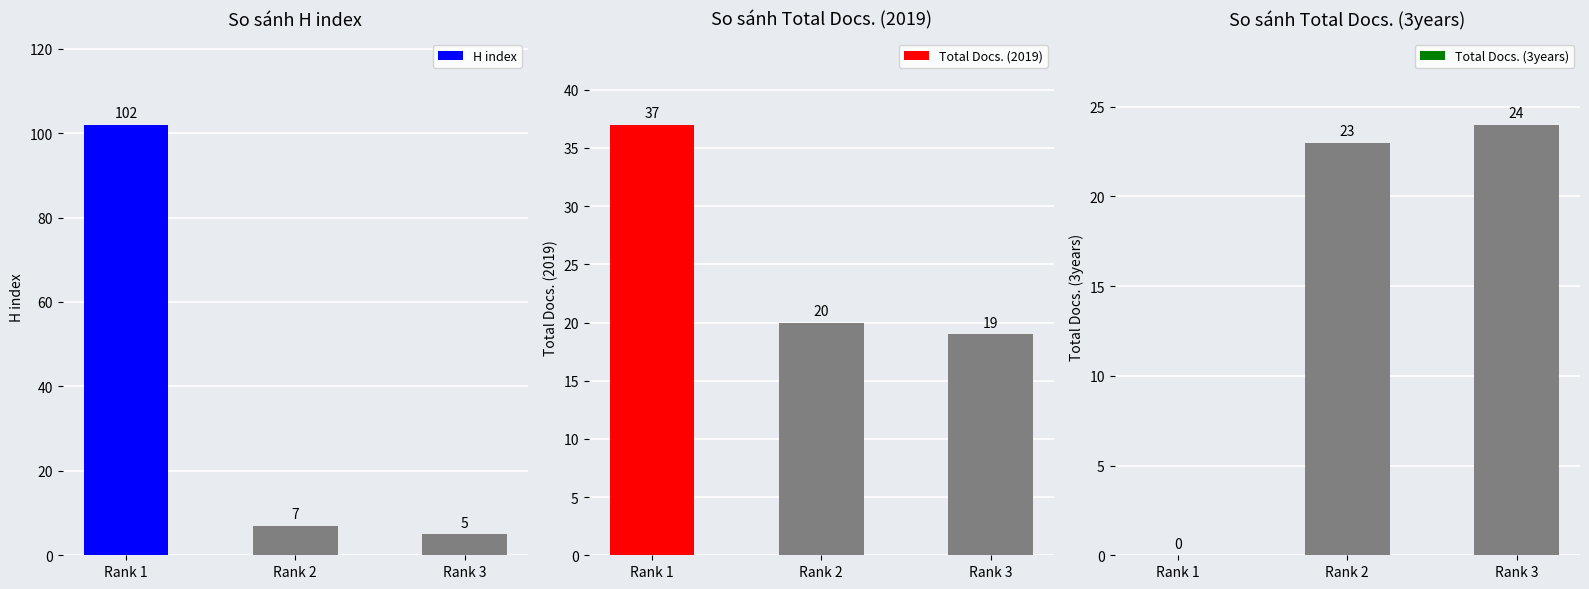

Where is Total Docs. (3years) nearest to the value 12?

Rank 2